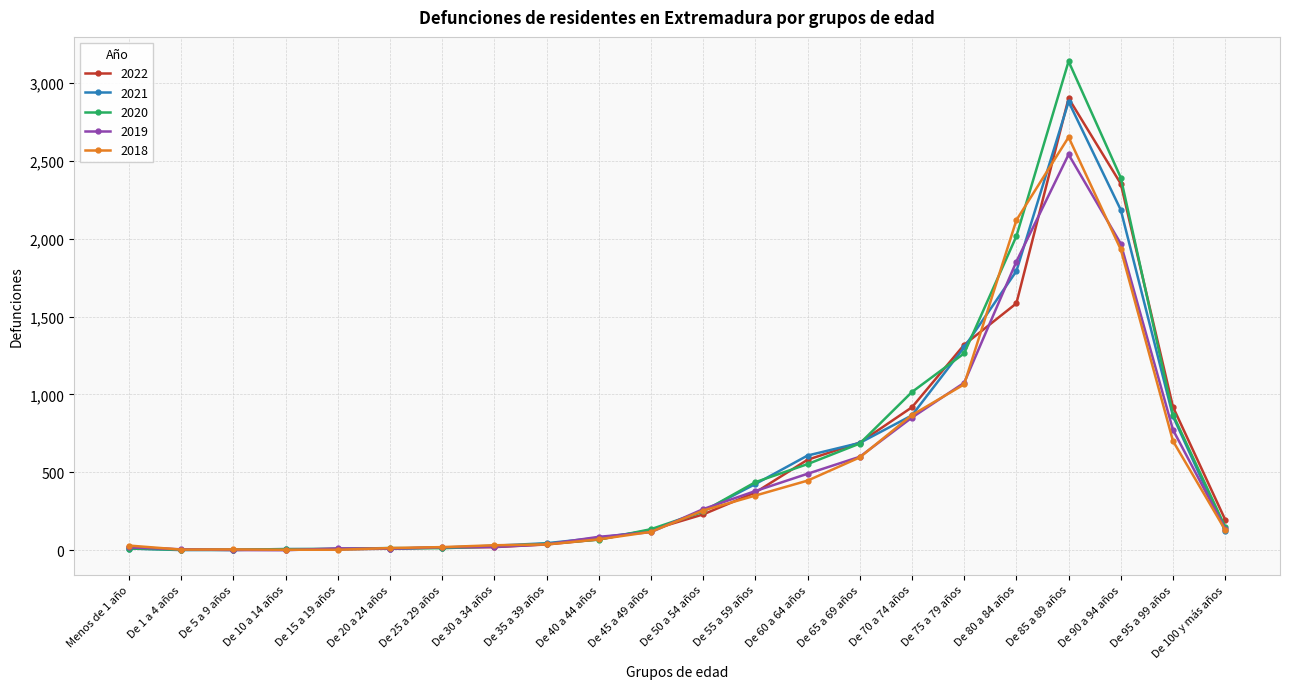

At which category does the chart reach its peak across all series?

De 85 a 89 años